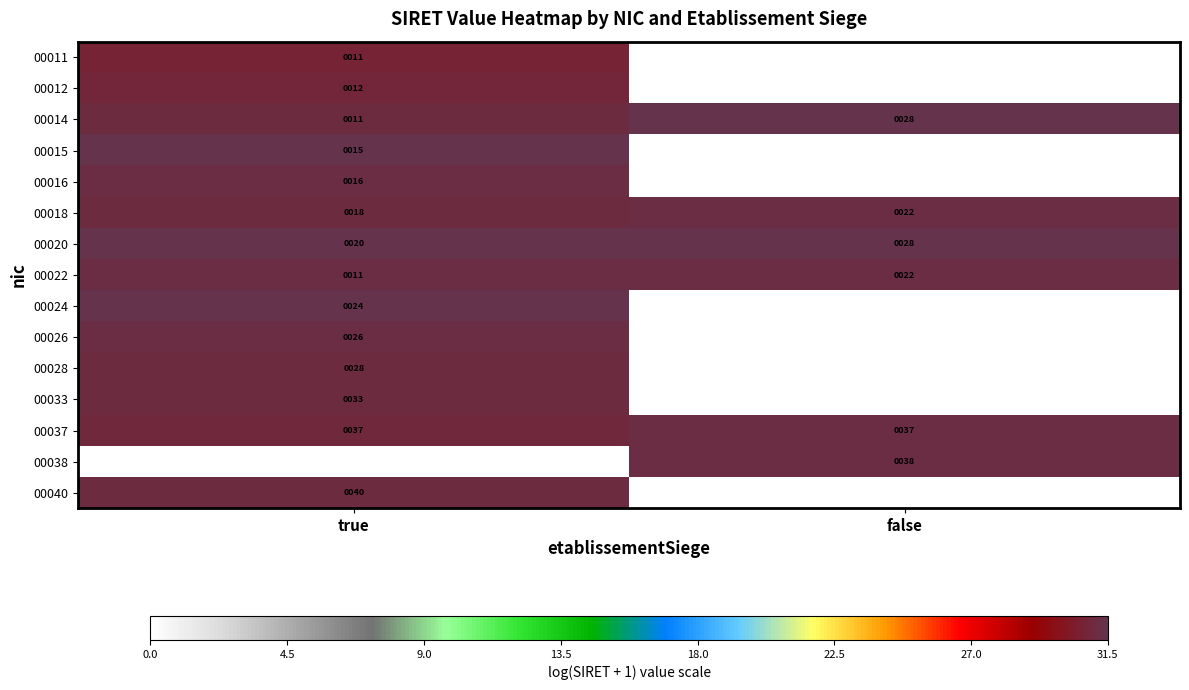

Which category has the lowest value in the 00022 series?

true